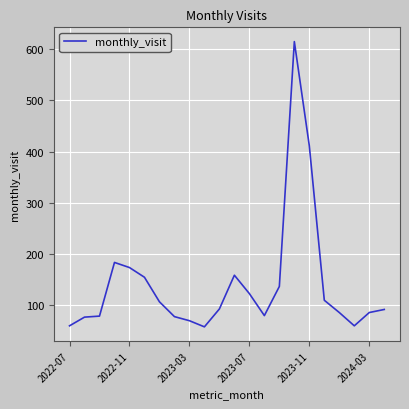

What is the minimum value shown in the chart?

57